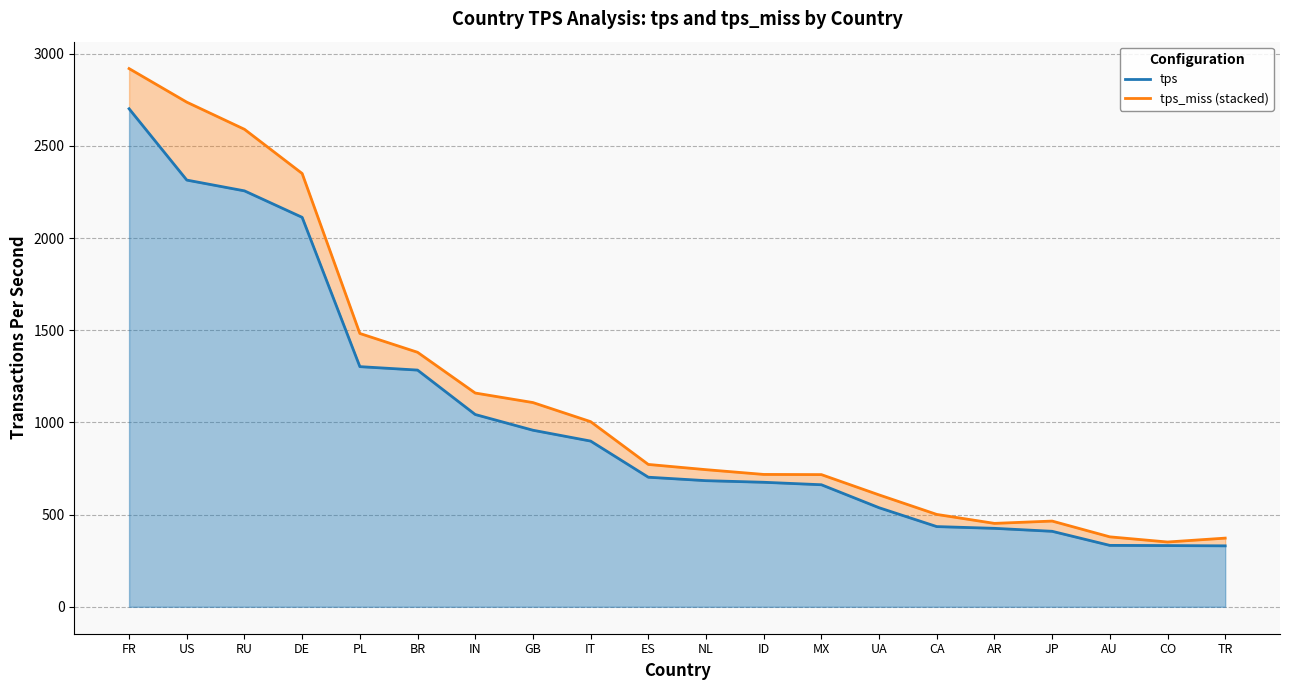

What is the total value across all series at CO?

683.8